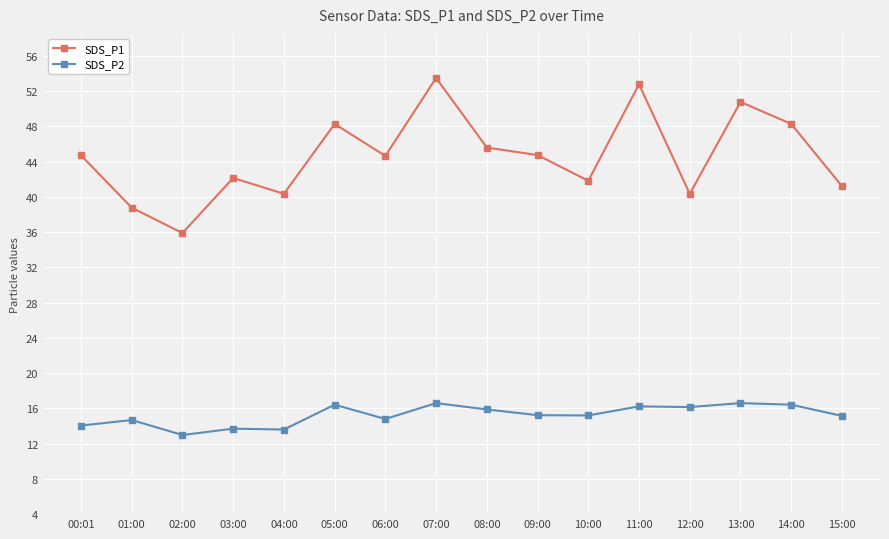

Where does the SDS_P2 series first go above 15?

05:00